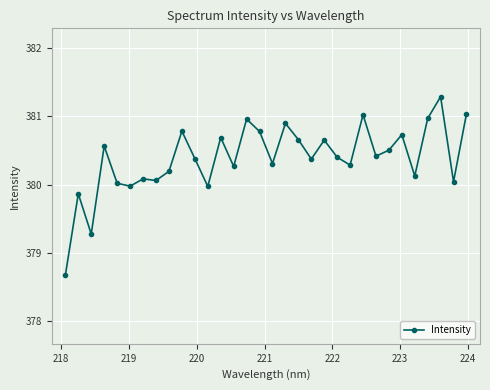

True or false: there are more than 0 points higher than both neighbors.

True